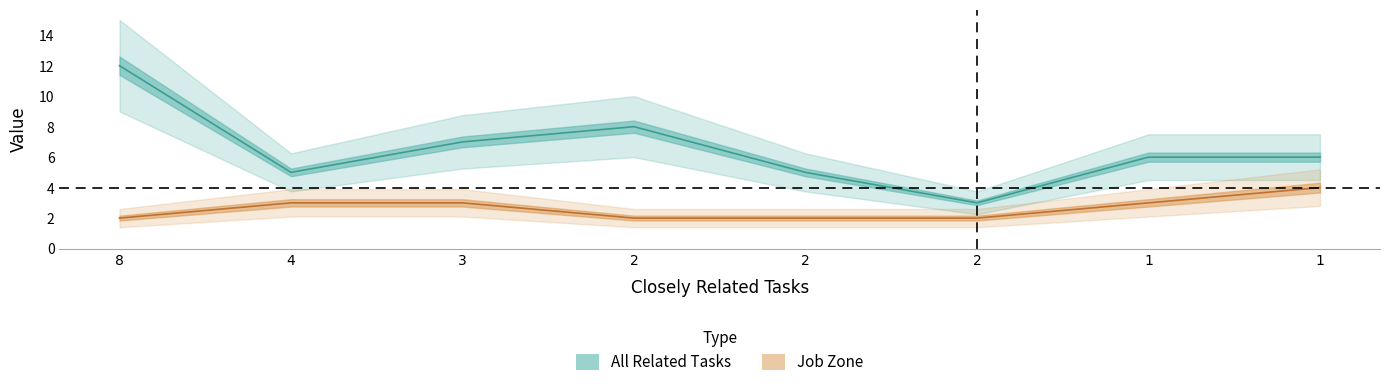

What is the smallest value displayed?

2